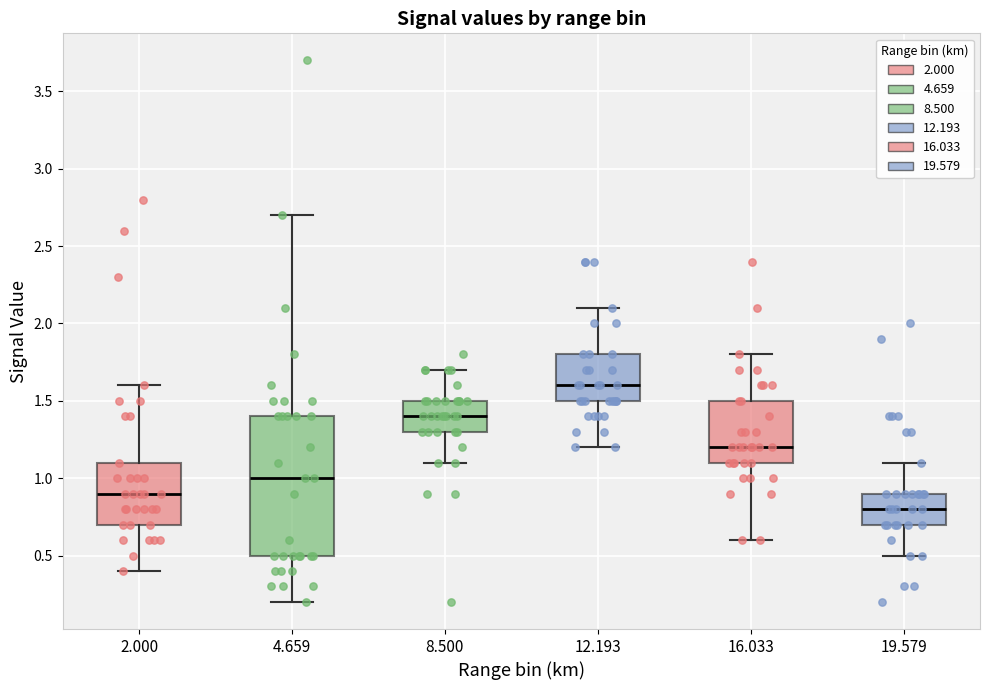

Which box's median line is the lowest?

19.579